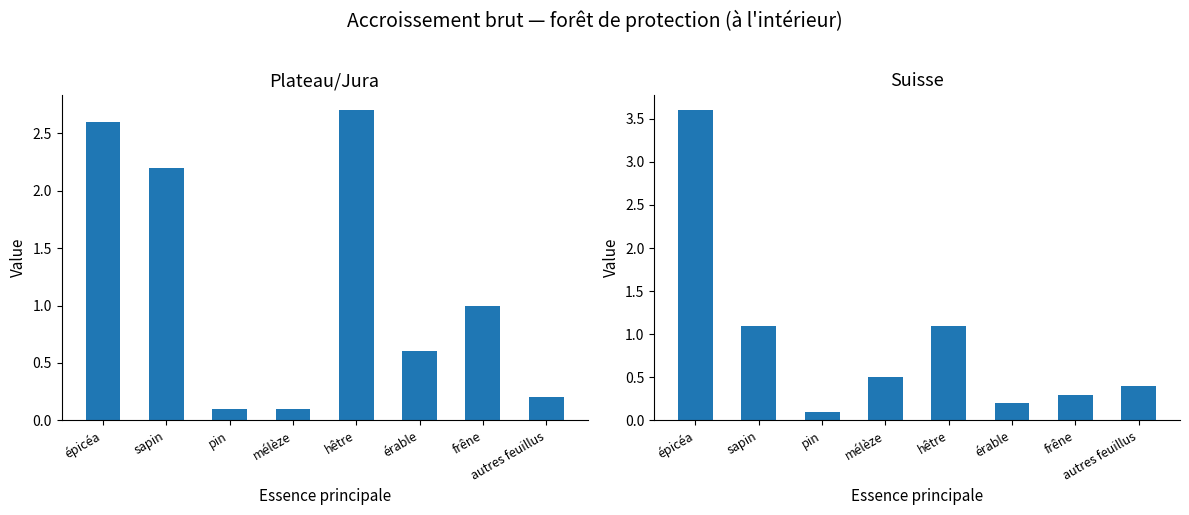

What are all the series names shown in the legend?

Plateau/Jura, Suisse